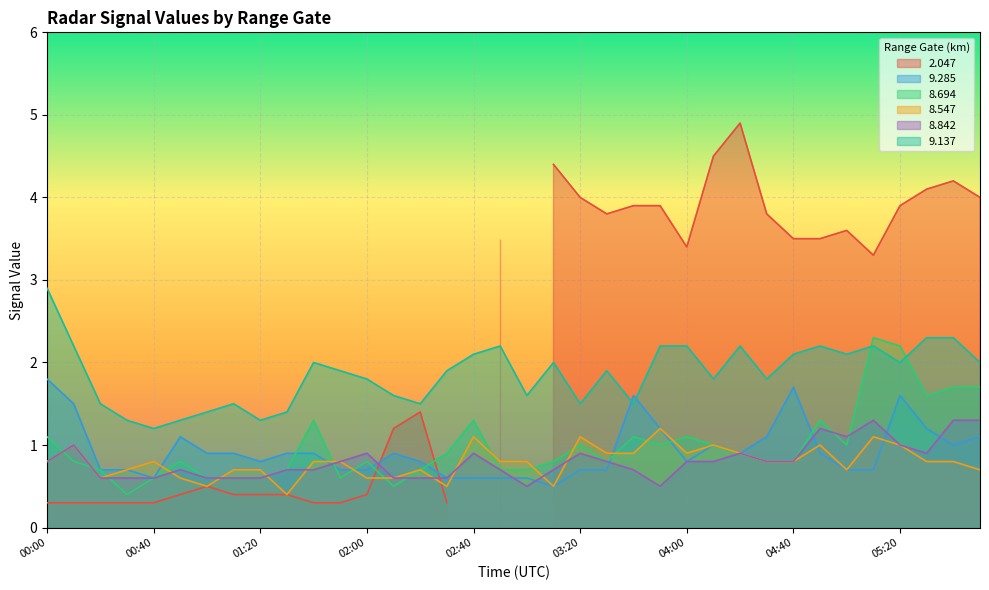

What is the difference between the 8.547 values at 00:50 and 03:50?

0.6